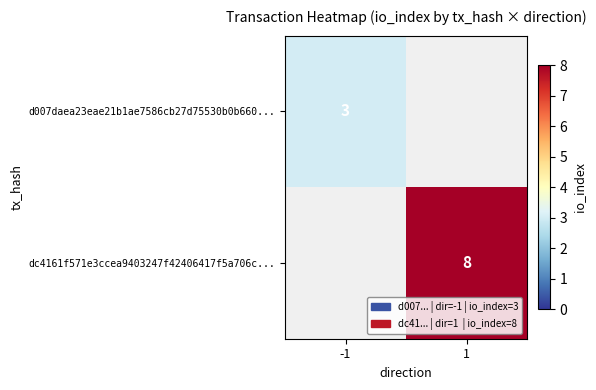

True or false: d007daea23eae21b1ae7586cb27d75530b0b660... has a value of 3 at -1.

True